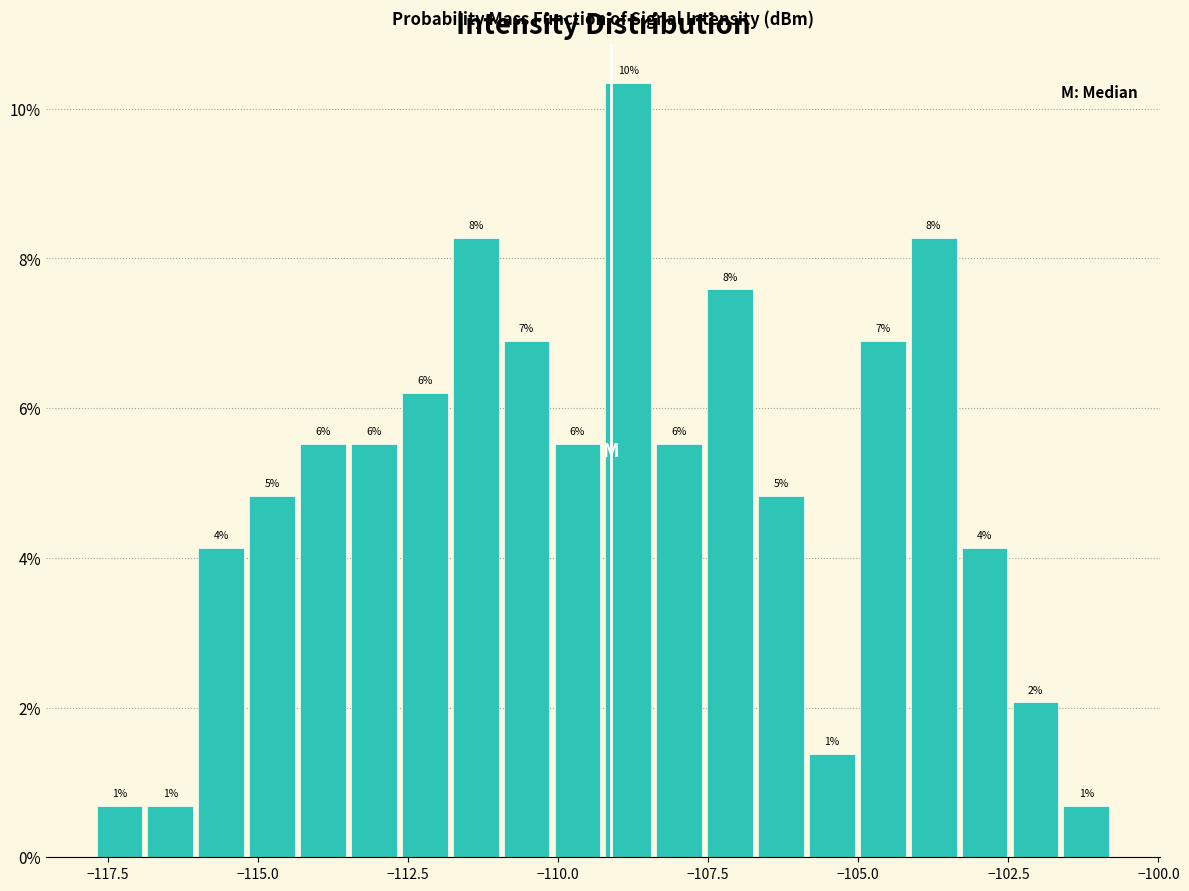

Read against the x-axis, roughly where is the centre of the tallest bar?

-109.0